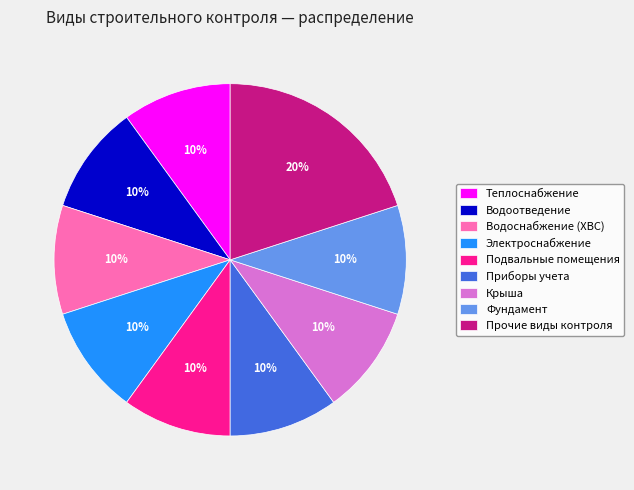

Is there a majority slice in this chart?

No